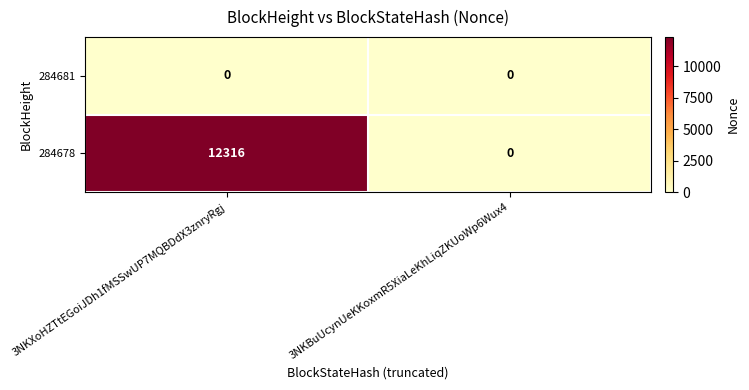

Reading right to left, transcribe all the data shown in this chart.

284681: 0	0
284678: 0	12316